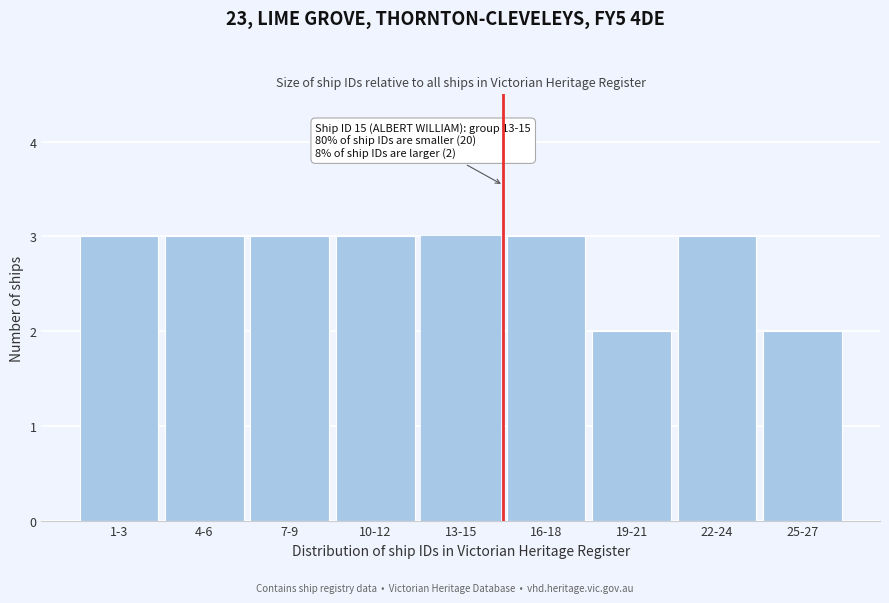

Reading right to left, transcribe all the data shown in this chart.

2	3	2	3	3	3	3	3	3